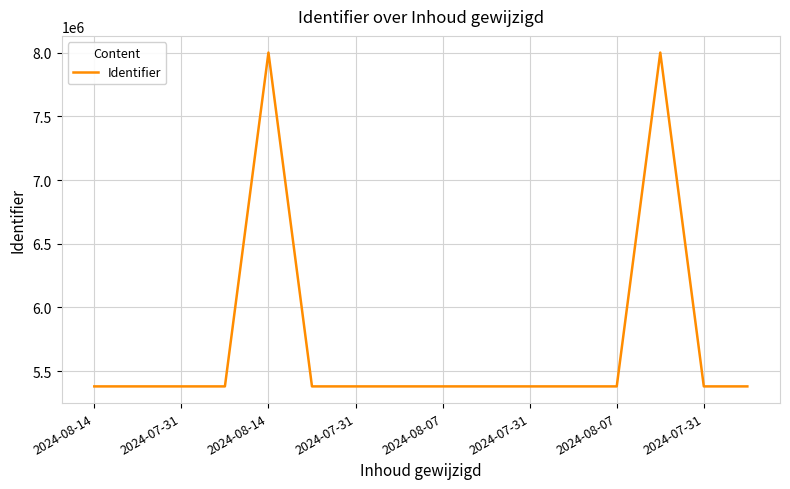

What is the difference between the maximum and minimum values?

2621525